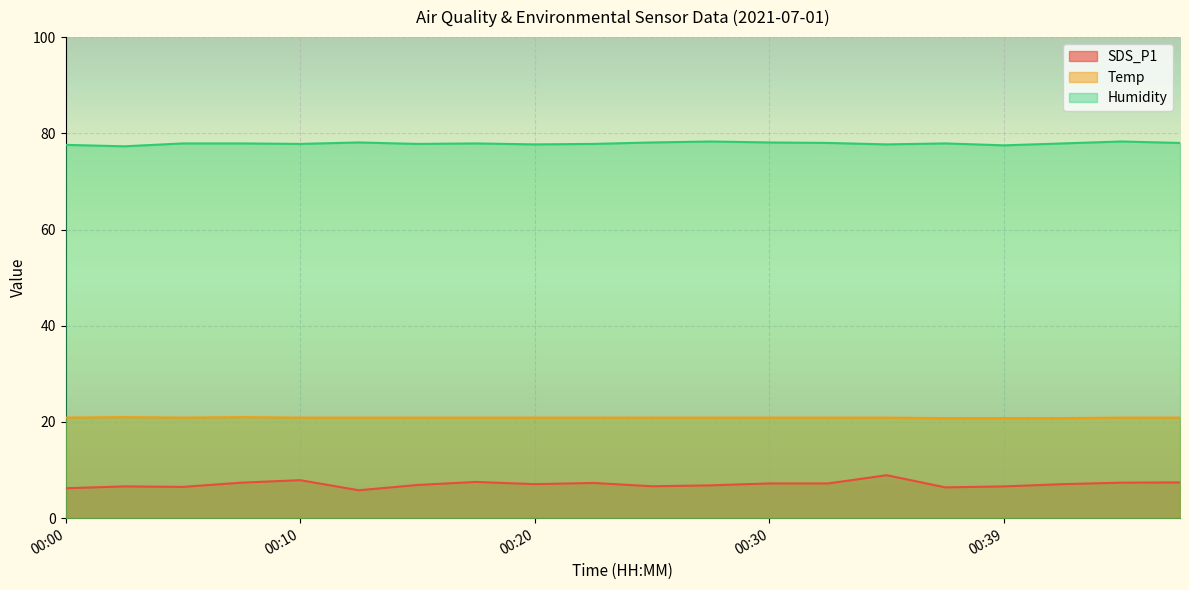

What is the value of the SDS_P1 point at the 3rd from the left?

6.5